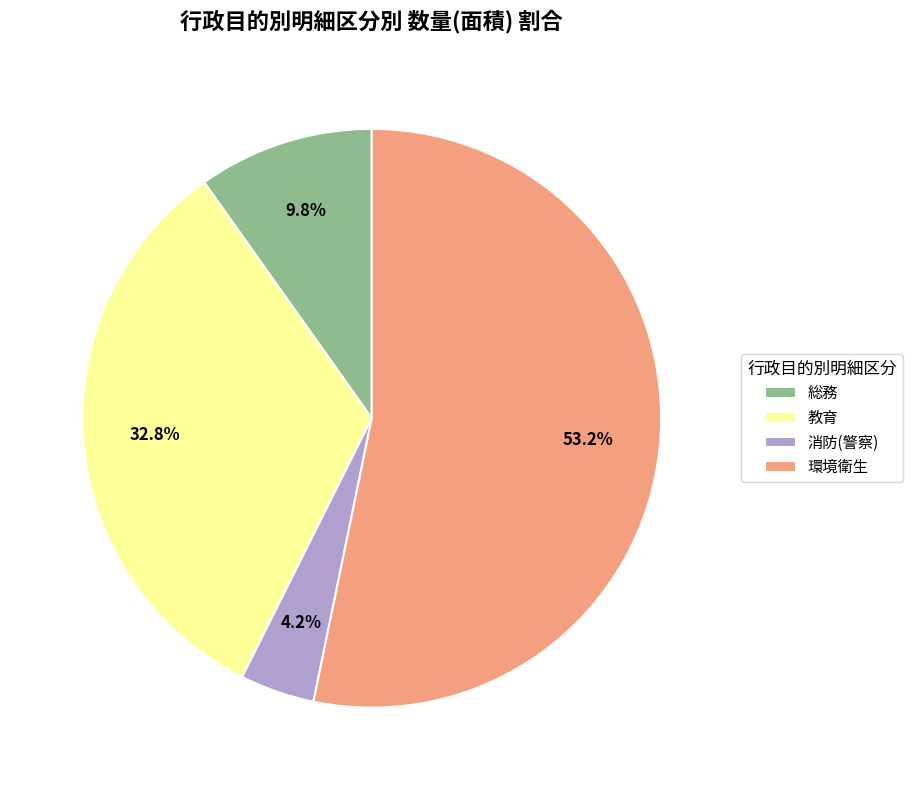

Rank the categories by value from lowest to highest.

消防(警察), 総務, 教育, 環境衛生